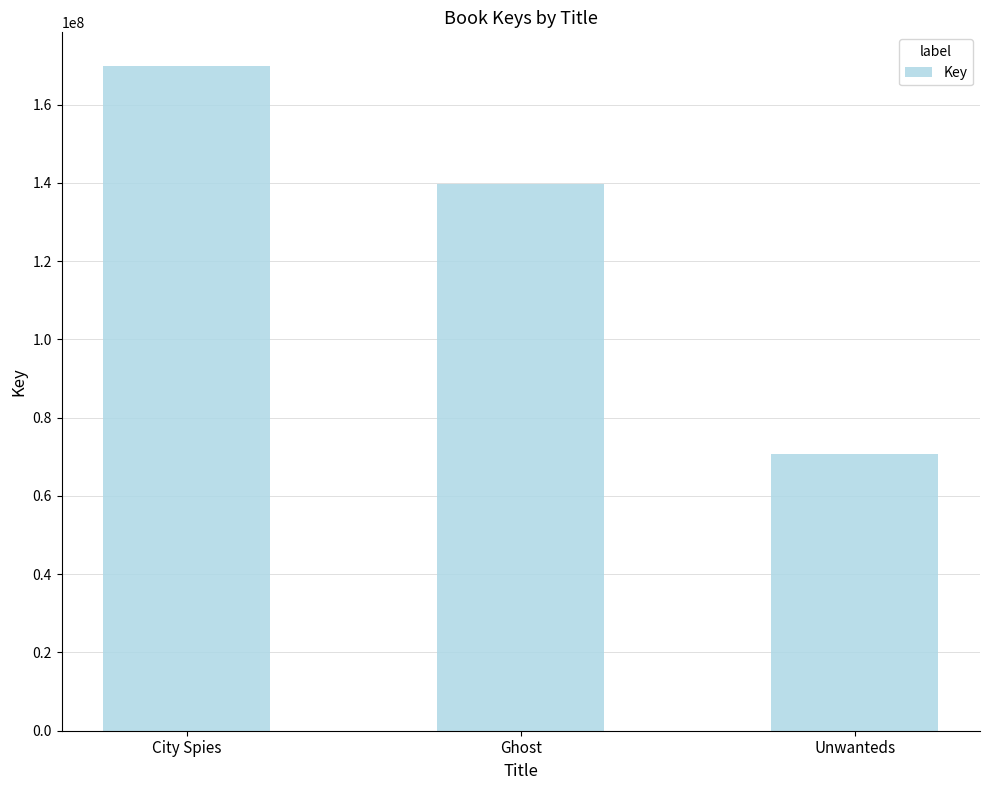

Reading right to left, list all the values displayed in this chart.

70727444	139631199	169996586